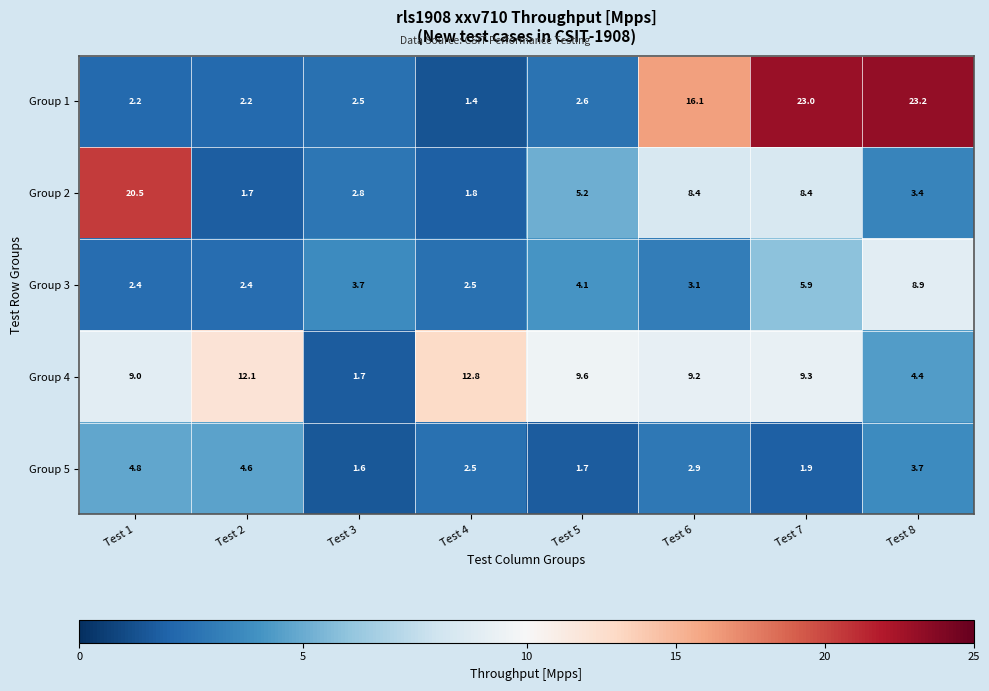

Rank the series at Test 6 from lowest to highest value.

Group 5, Group 3, Group 2, Group 4, Group 1